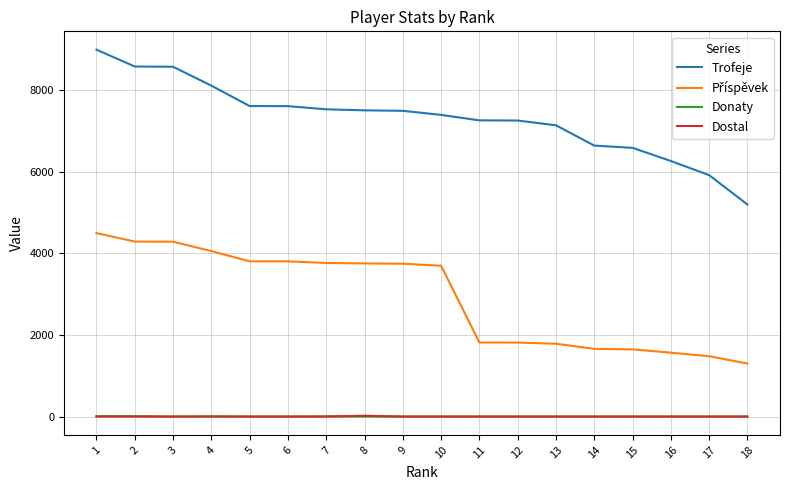

Which series has the largest range (max minus min)?

Trofeje